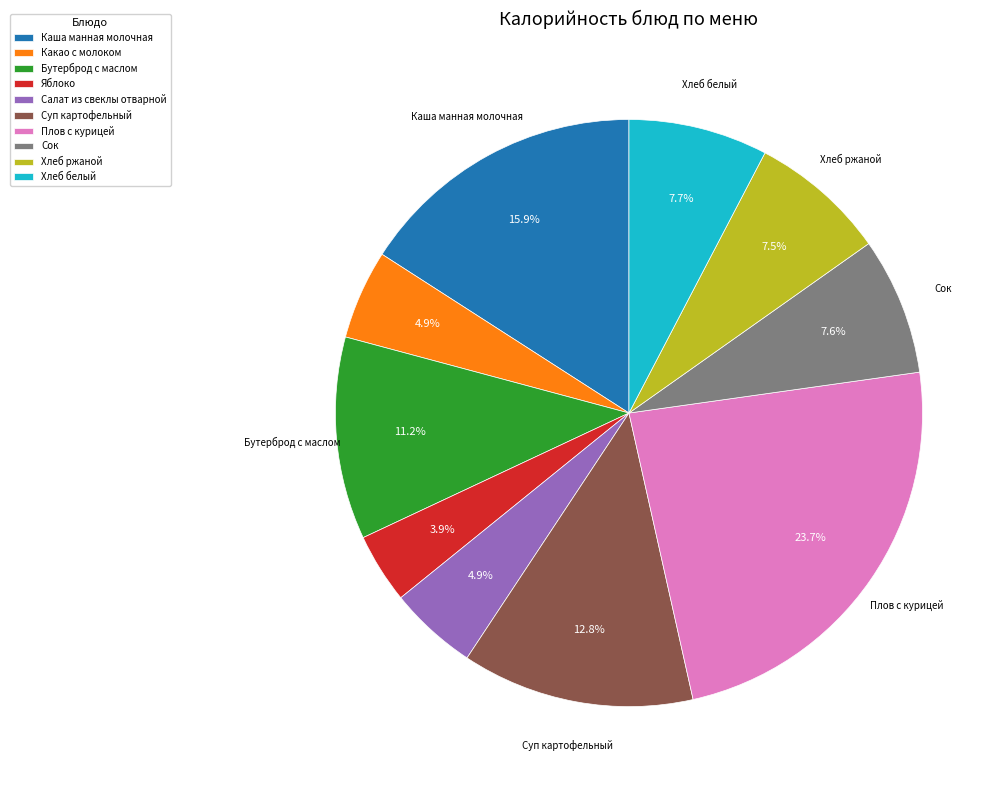

Is Хлеб ржаной the majority of the pie?

No